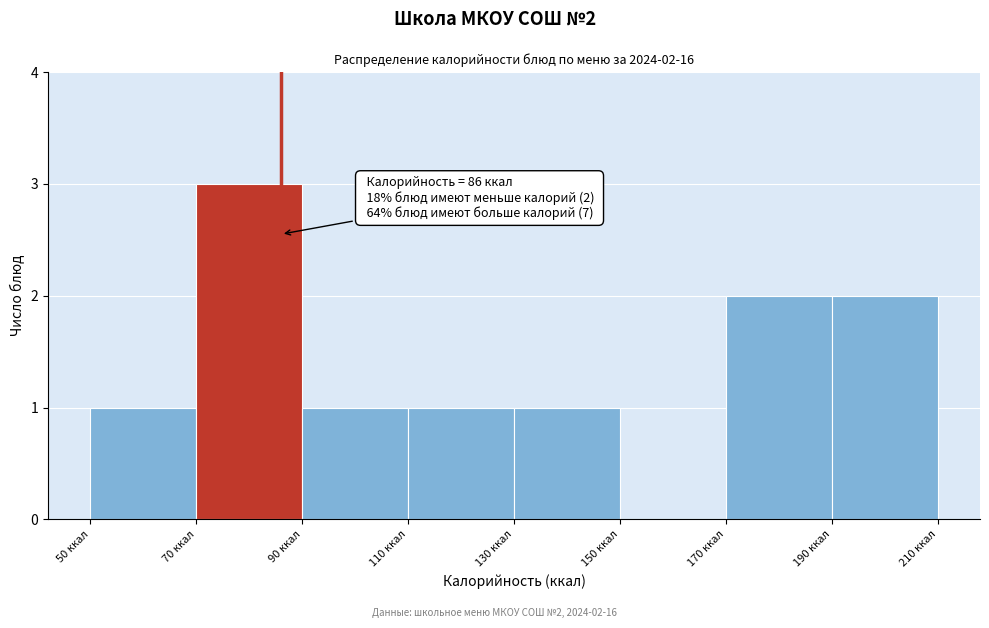

Over which range of the x-axis is the bar tallest?

70 to 90